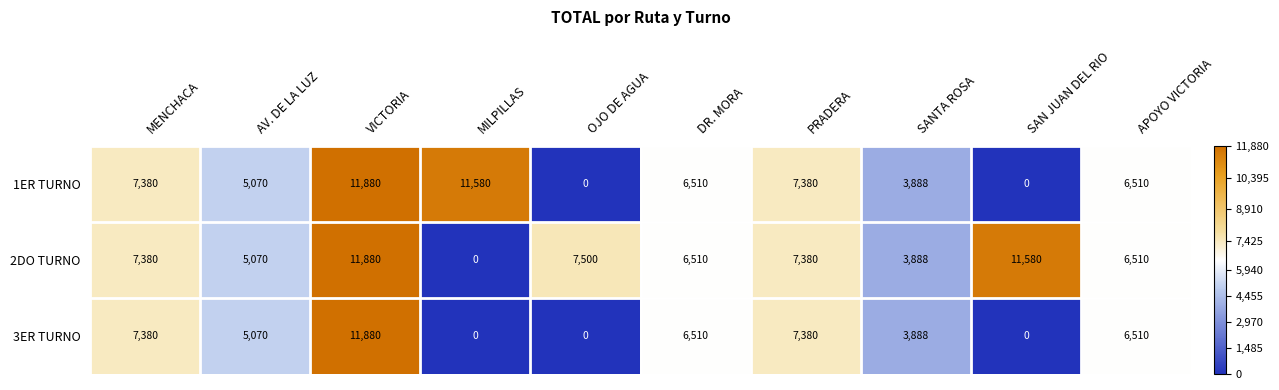

What is the sum of the 2DO TURNO values at APOYO VICTORIA and VICTORIA?

18390